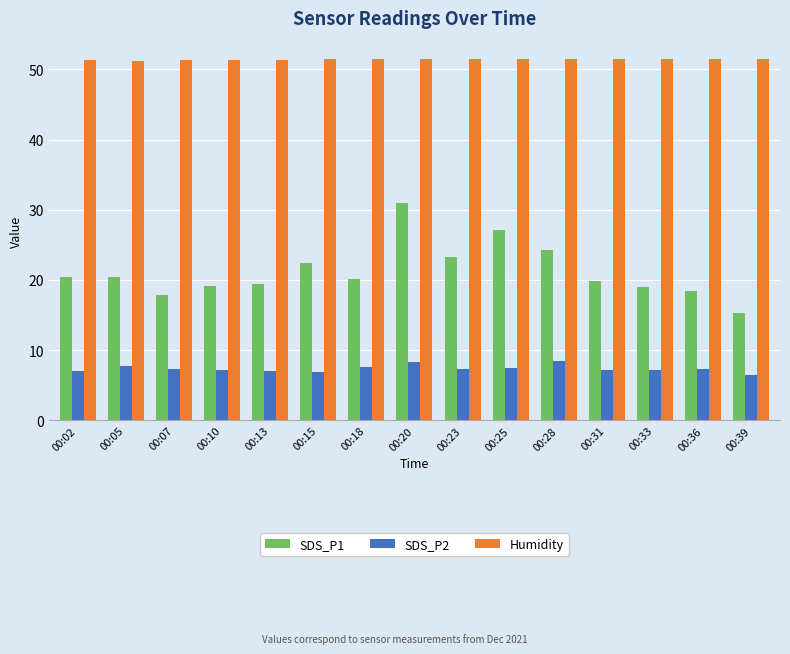

What is the greatest value displayed?

51.5